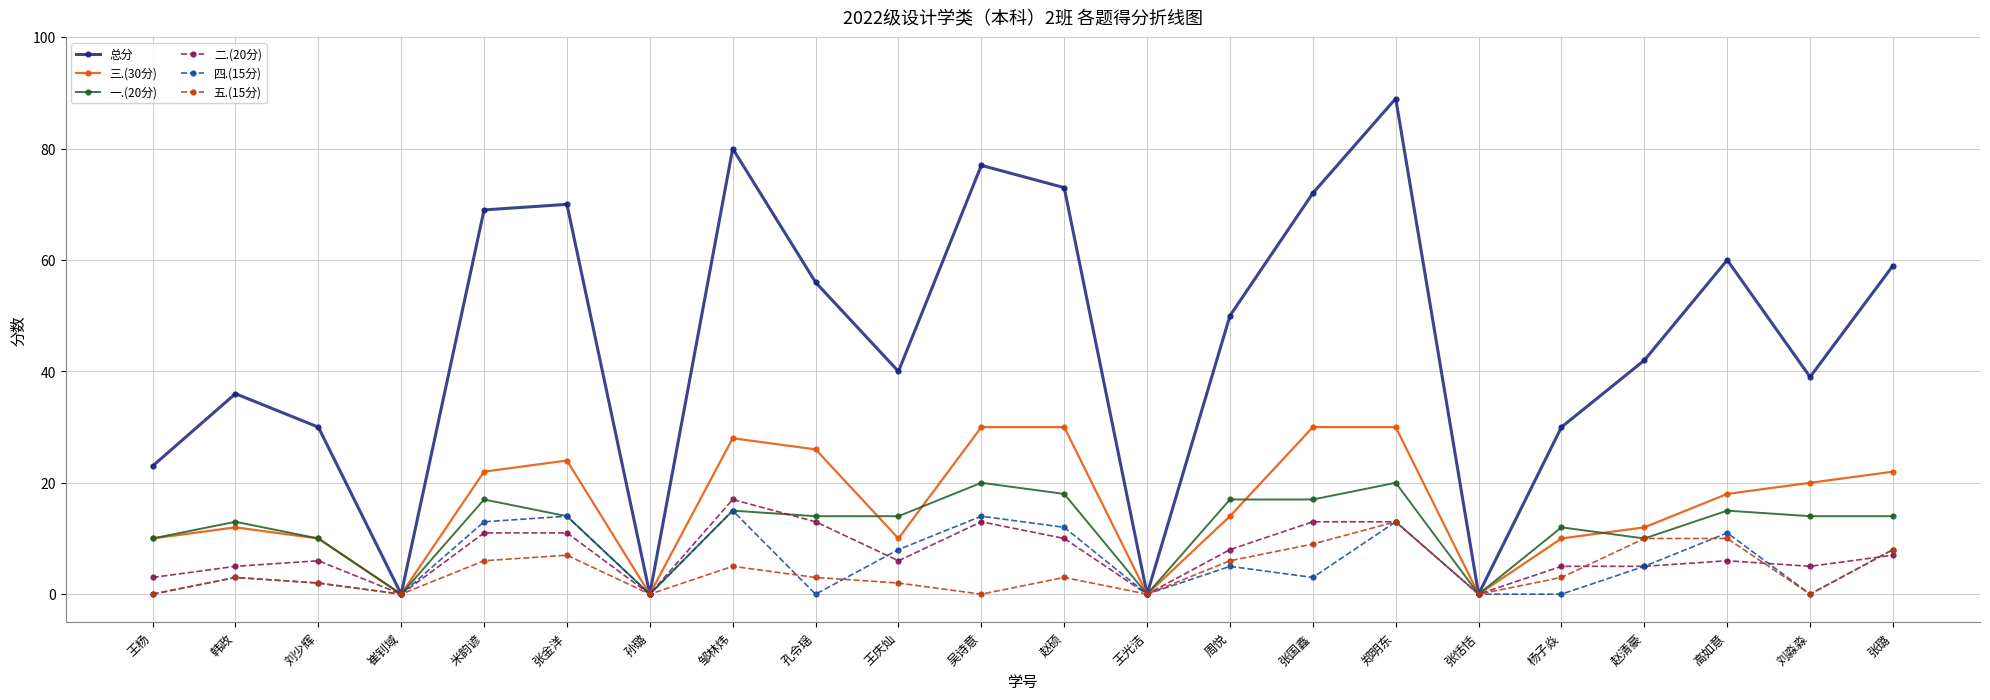

What is the label of the 20th point from the left?

高如意